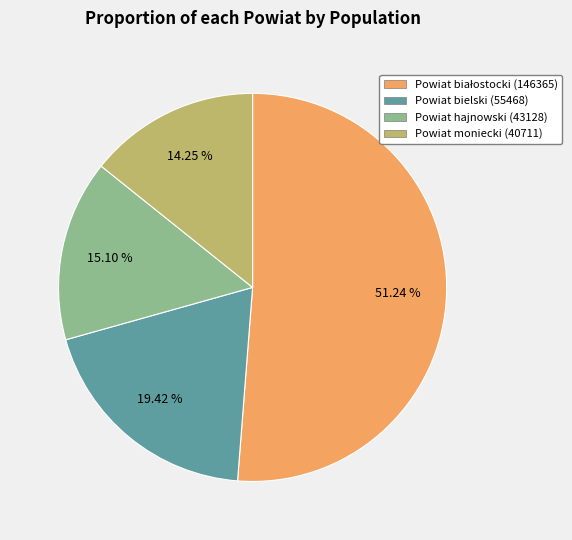

Does Powiat moniecki represent more than half of the total?

No